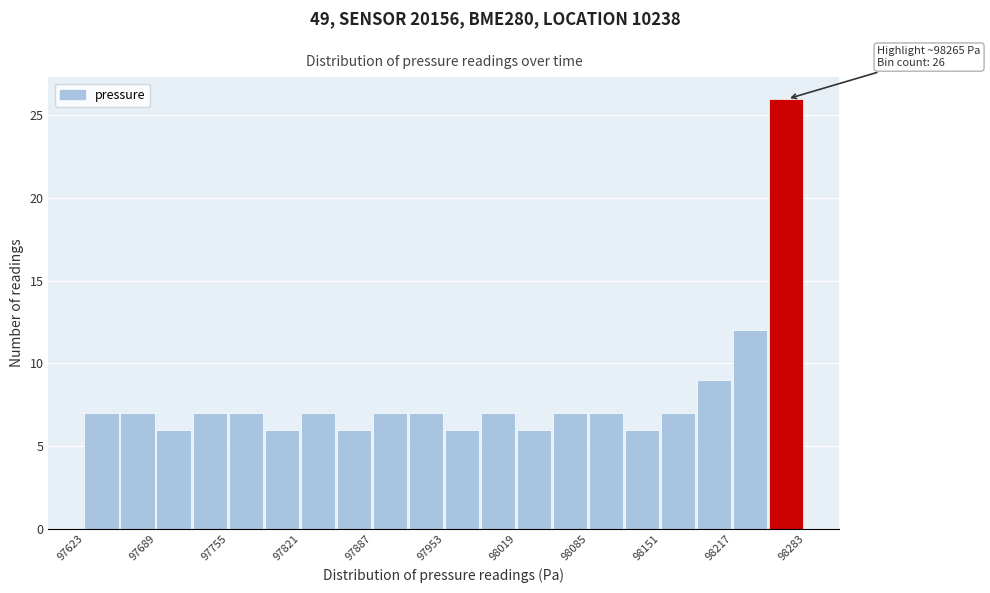

Around what value on the x-axis is the tallest bar? Give the approximate position of its centre, as read against the axis.

98270